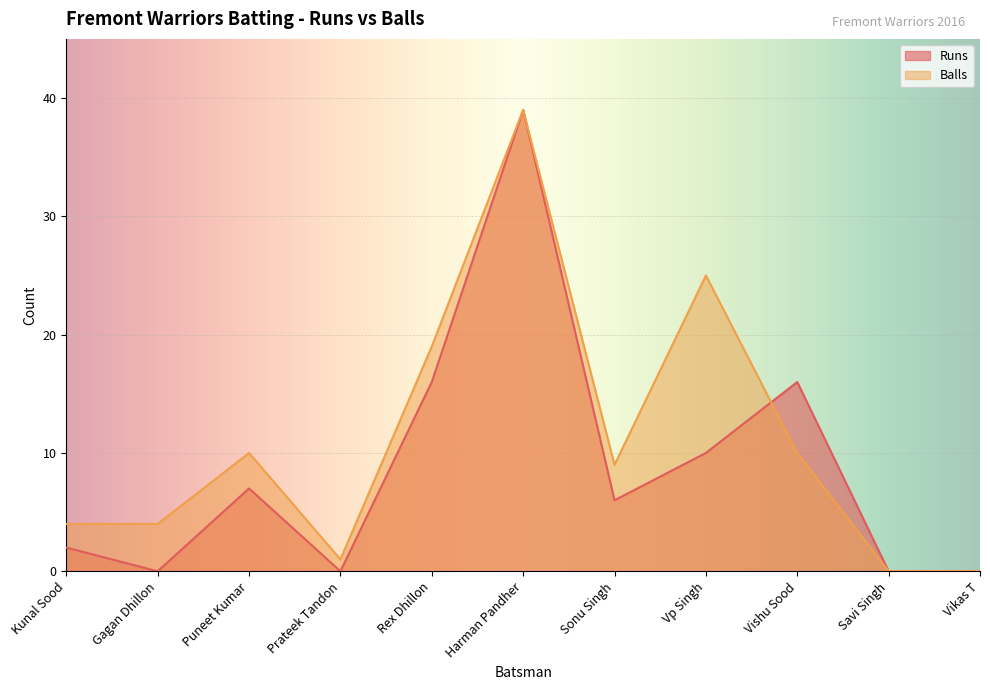

Between Kunal Sood and Rex Dhillon, which is larger?

Rex Dhillon